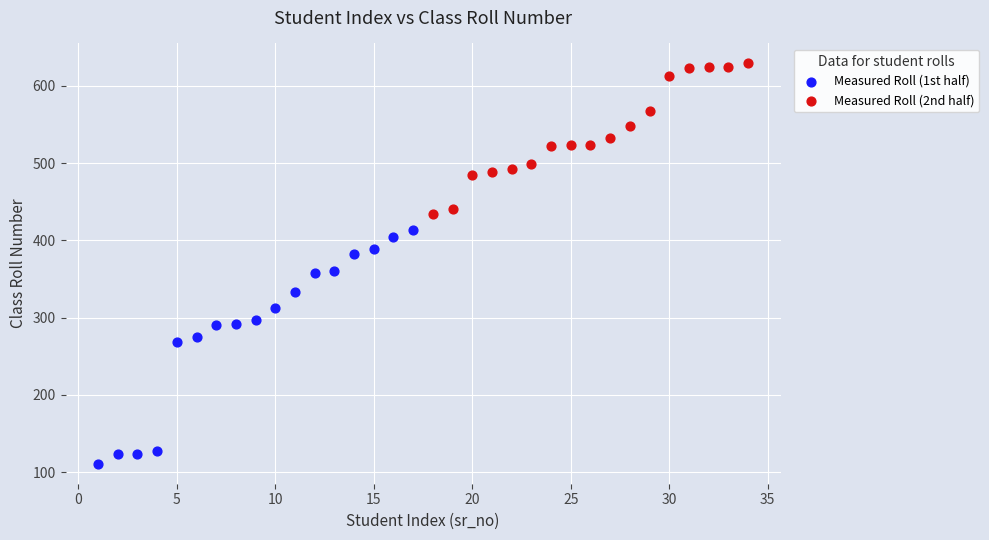

Which series contains the lowest Y value?

Measured Roll (1st half)